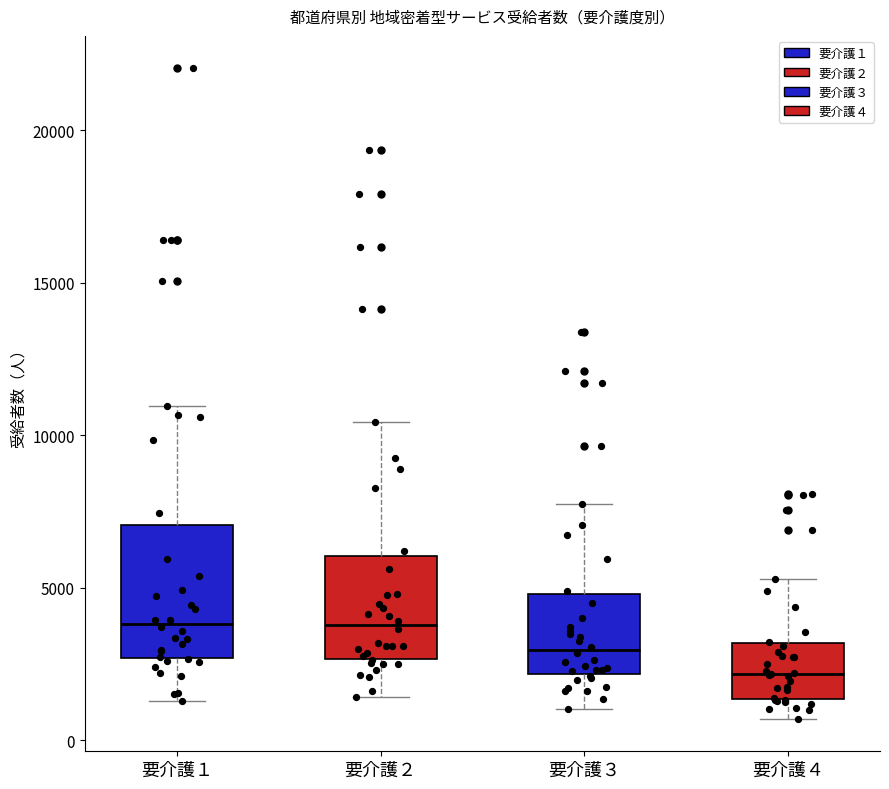

Reading left to right, transcribe this box plot: for each box, give where its median line is, the range the box spans, and where its two whiskers end, as read against the y-axis. The values are not printed on the chart, so give them approximately, as read against the axis.

要介護１: median 4000, box 2500 to 7000, whiskers 1500 to 11000
要介護２: median 4000, box 2500 to 6000, whiskers 1500 to 10500
要介護３: median 3000, box 2000 to 5000, whiskers 1000 to 7500
要介護４: median 2000, box 1500 to 3000, whiskers 500 to 5500